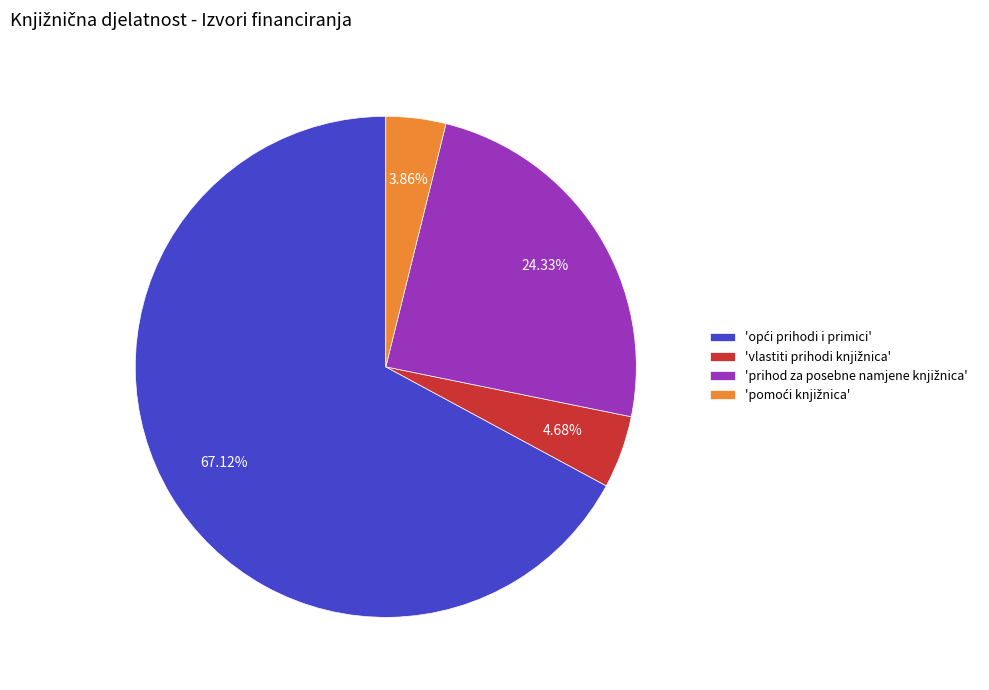

Is there any slice that represents more than half of the pie?

Yes